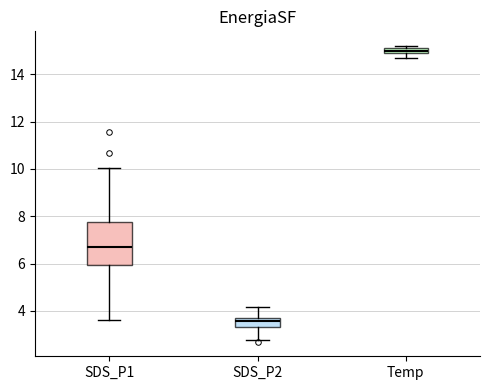

Which box's median line is the highest?

Temp